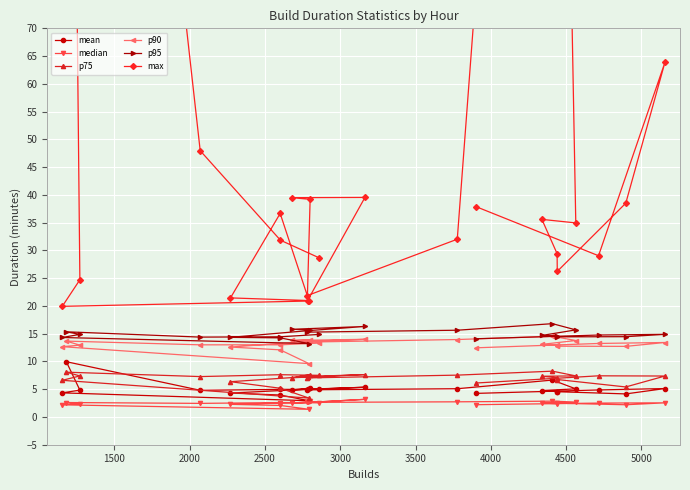

True or false: max and p75 intersect in this chart.

False